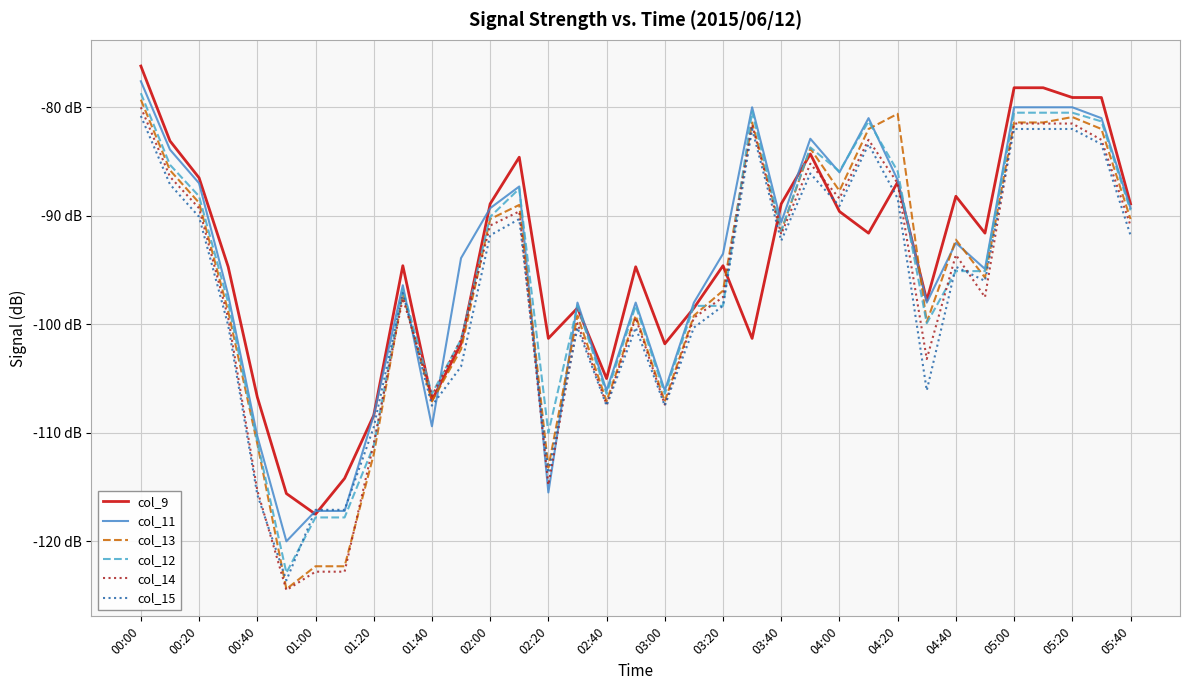

Does the chart display data point markers on the line(s)?

No